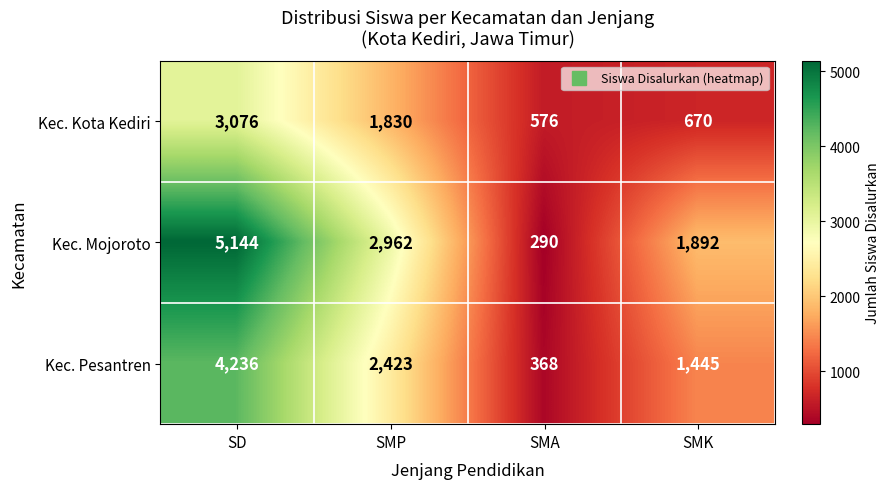

Which series has the largest range (max minus min)?

Kec. Mojoroto